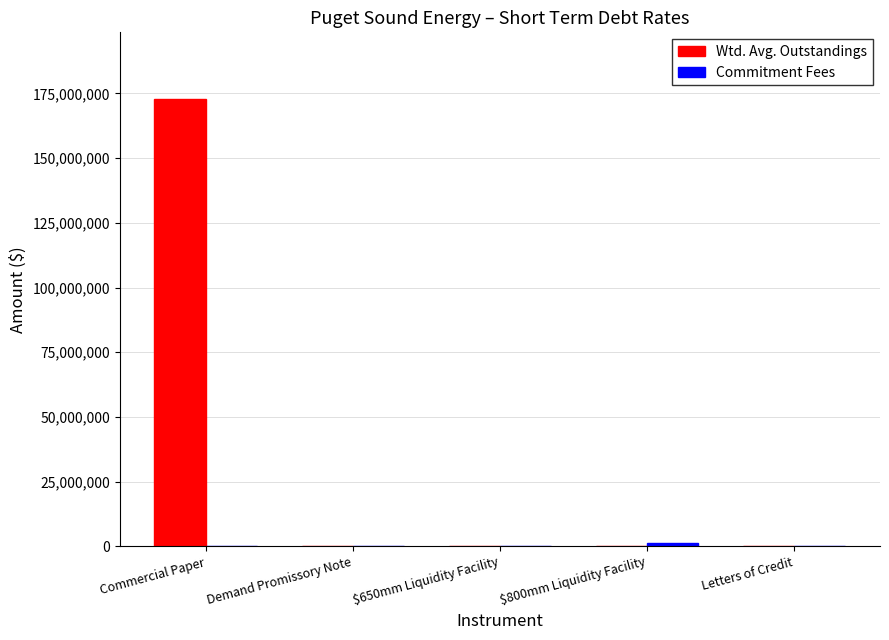

Which series has the largest range (max minus min)?

Wtd. Avg. Outstandings